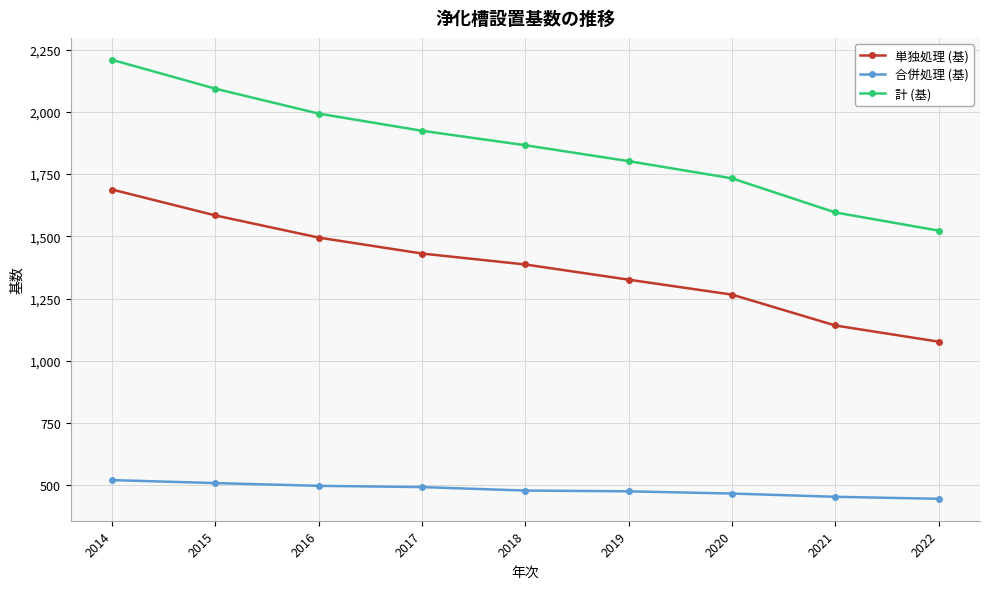

Read the 計 (基) value at 2017.

1924